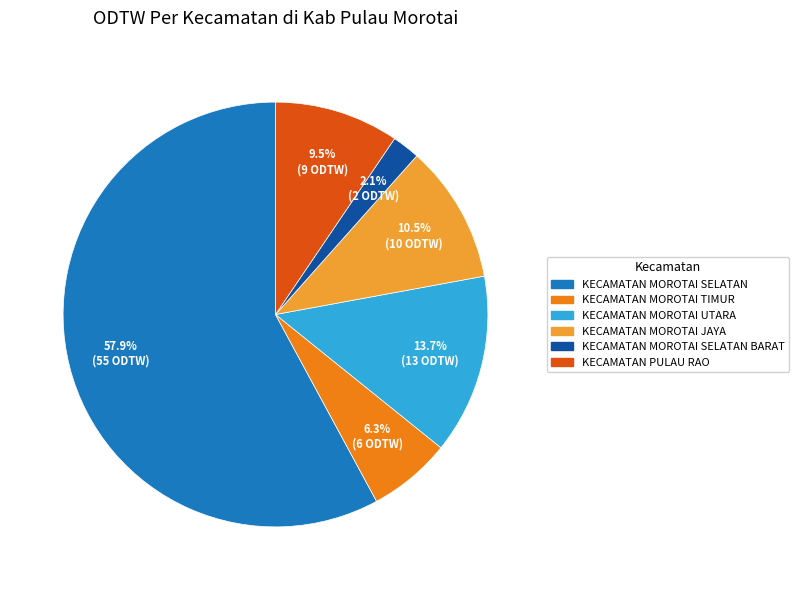

How many segments does this pie chart have?

6